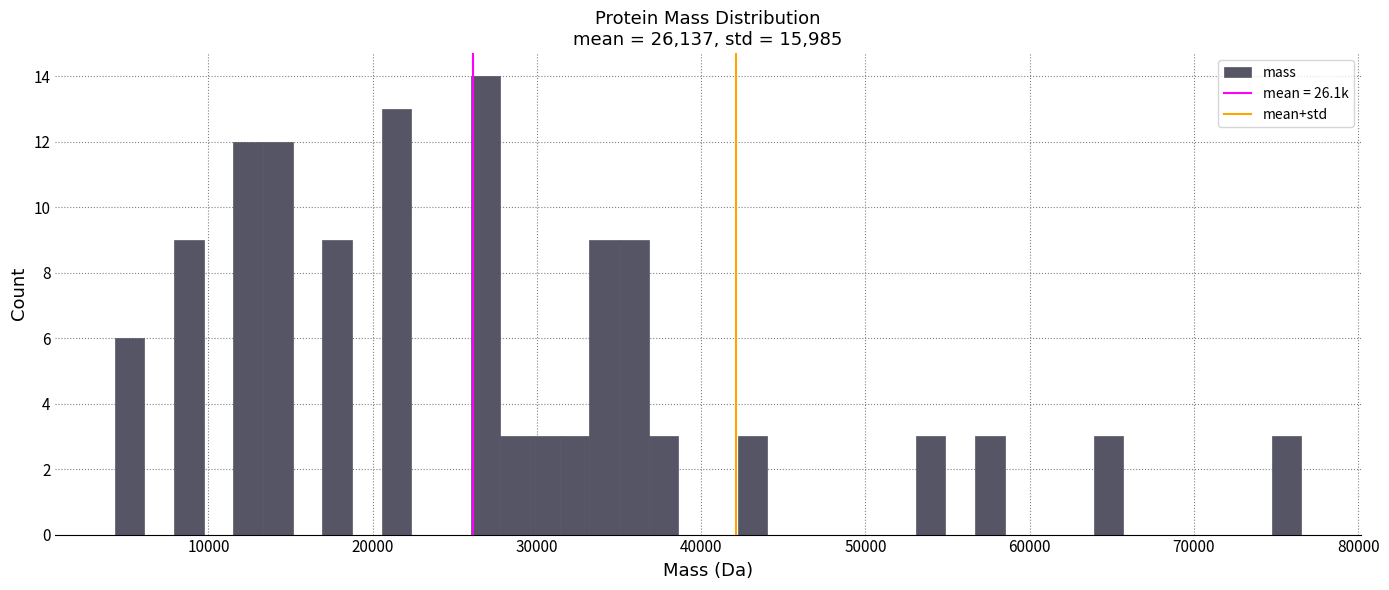

Read against the x-axis, roughly where is the centre of the tallest bar?

27000